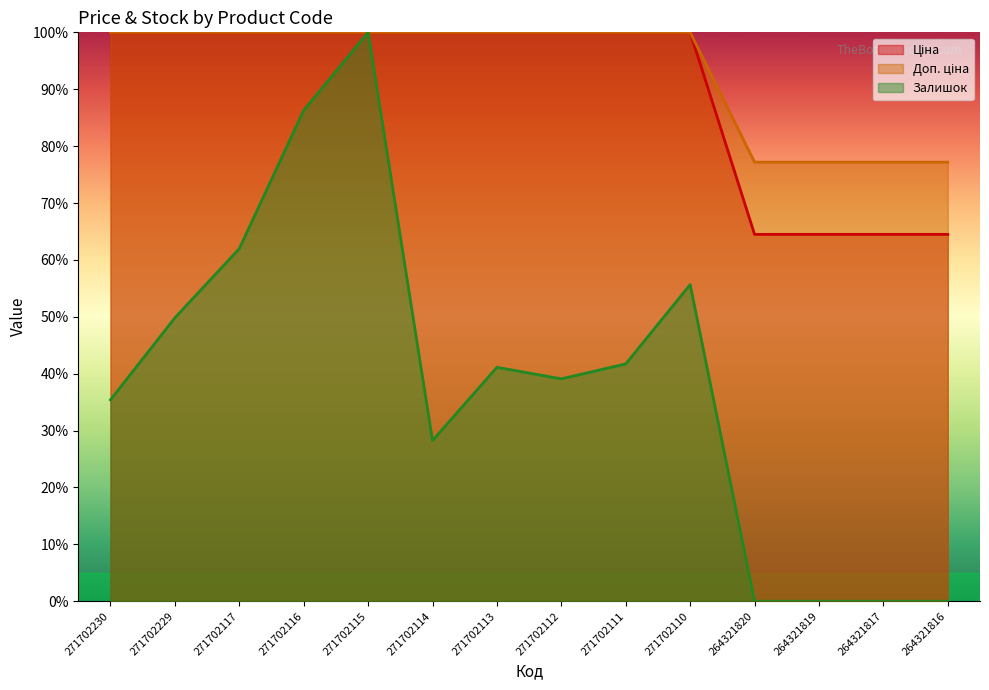

Which series changed the most between 271702229 and 271702111?

Залишок